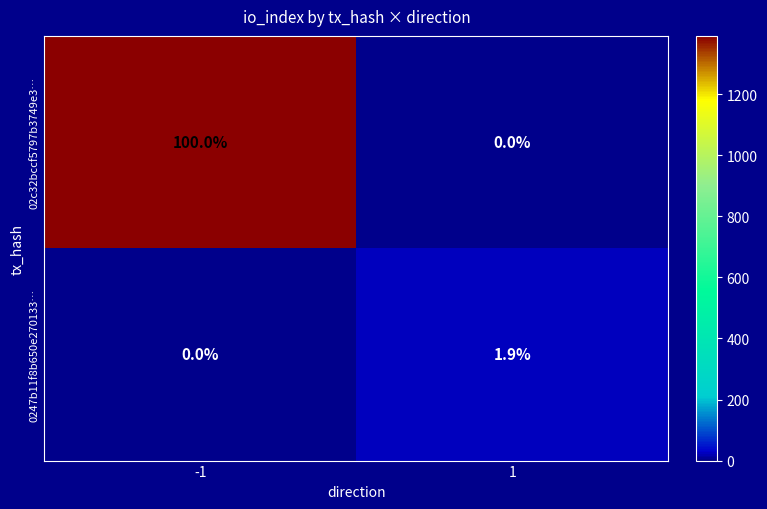

Is it true that 0247b11f8b650e270133… equals 0.0 at -1?

True